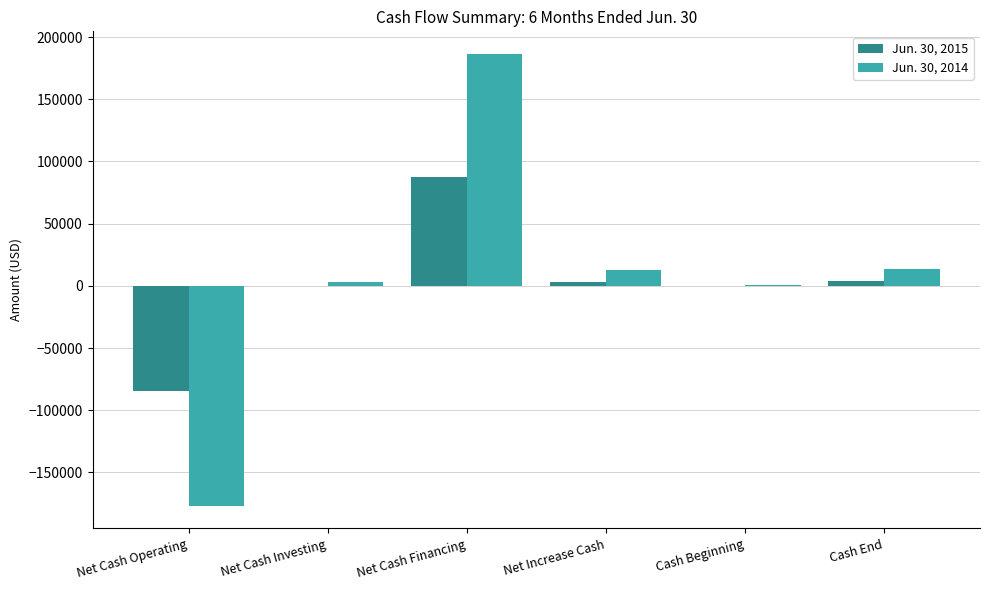

Is the value of Jun. 30, 2014 at Net Cash Financing greater than the value of Jun. 30, 2015 at Net Increase Cash?

Yes